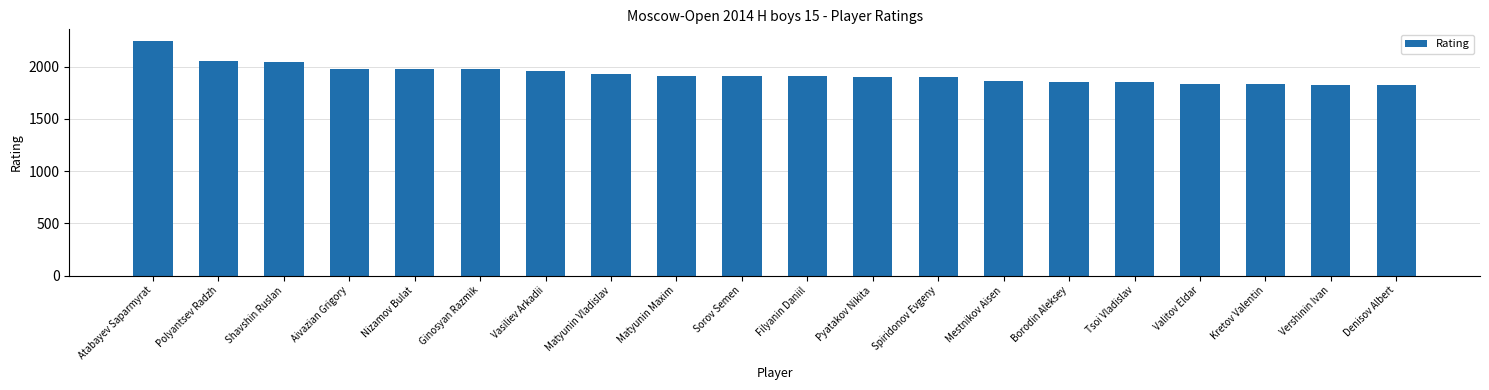

Which label corresponds to the largest value in the chart?

Atabayev Saparmyrat